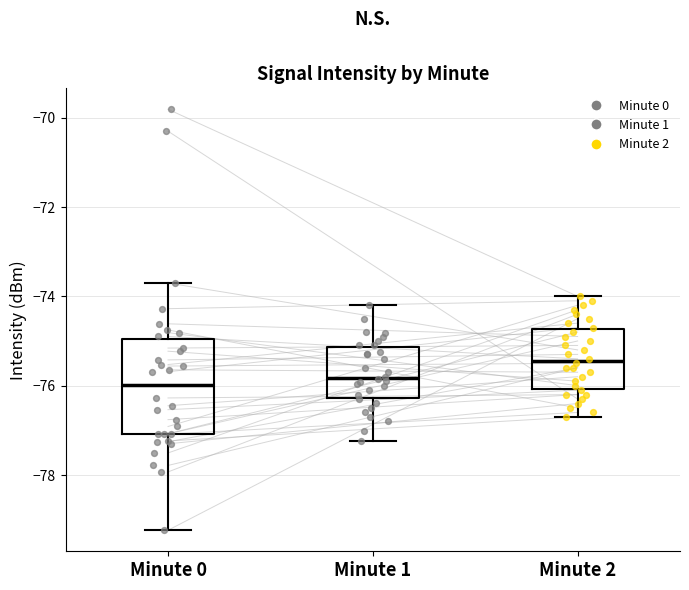

Comparing the boxes themselves (not the whiskers), which one is the tallest?

Minute 0